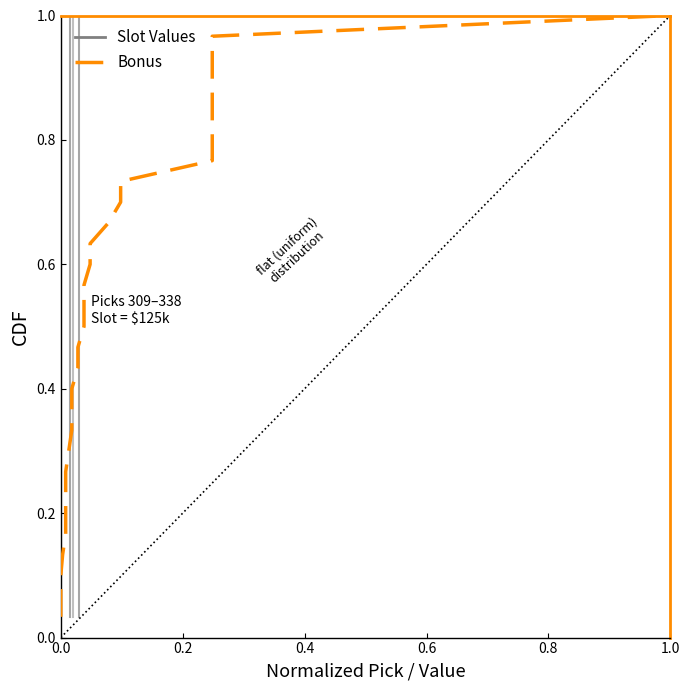

What is the difference between the second highest and minimum values in the Bonus series?

0.9